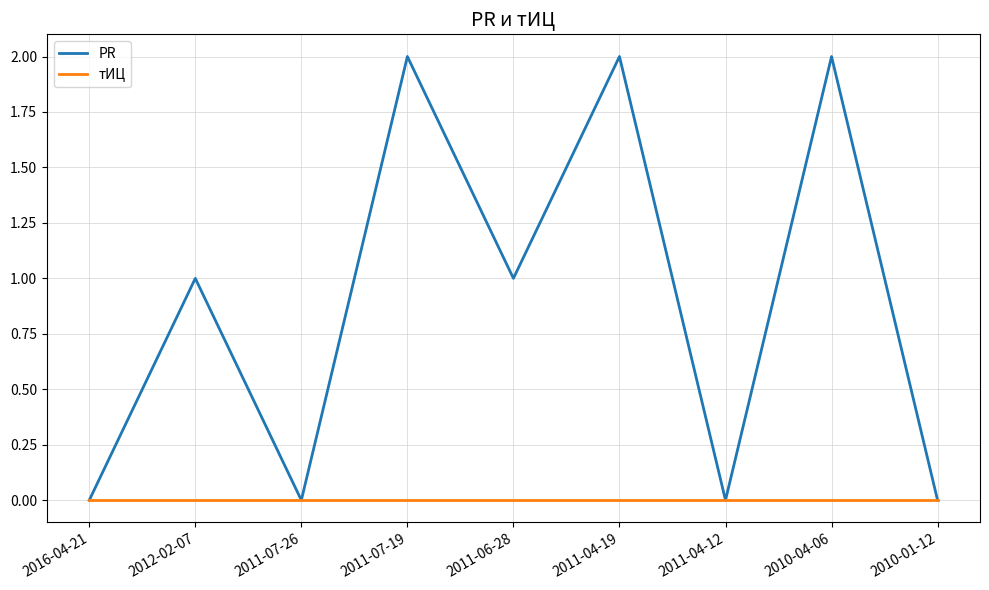

Reading left to right, extract all data points from this chart.

PR: 0	1	0	2	1	2	0	2	0
тИЦ: 0	0	0	0	0	0	0	0	0